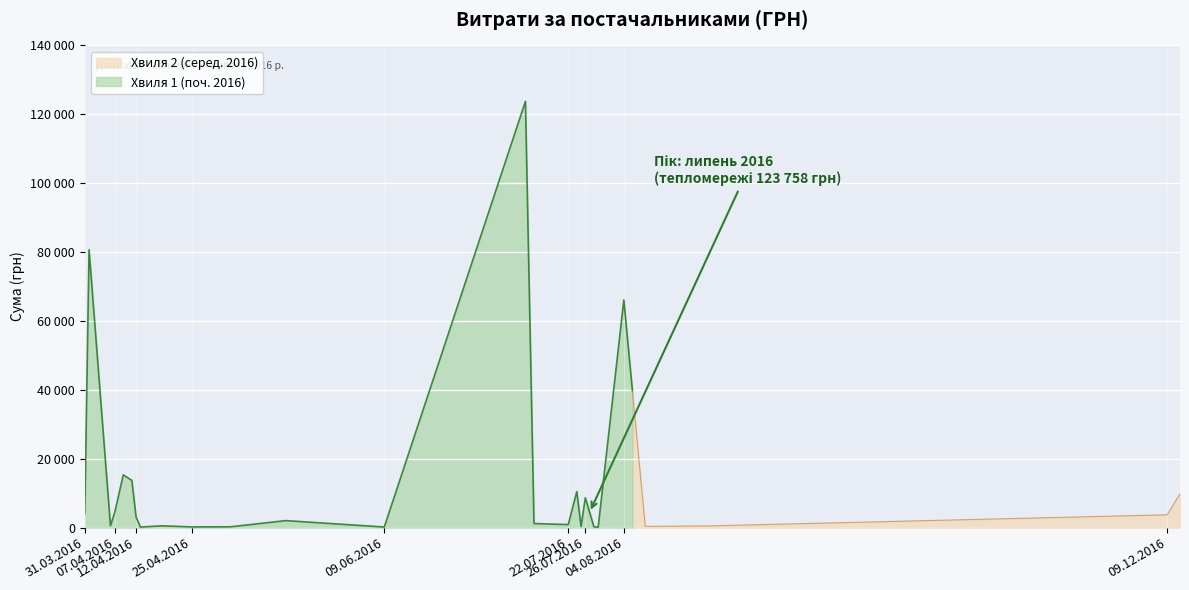

What is the average value?

8784.8